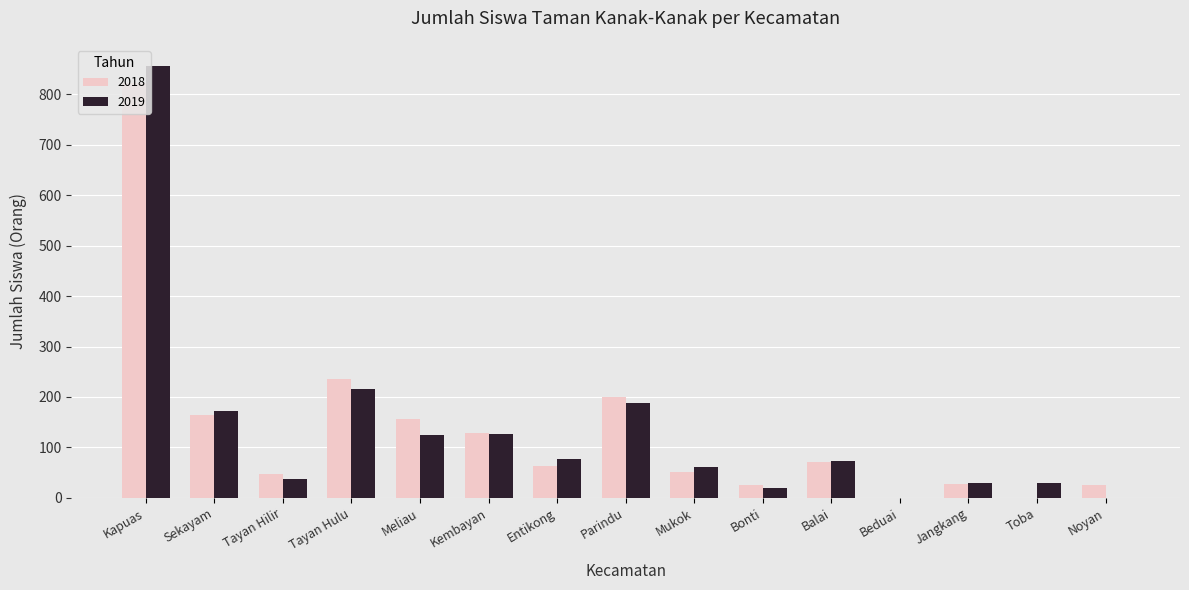

Count the number of data series in this chart.

2